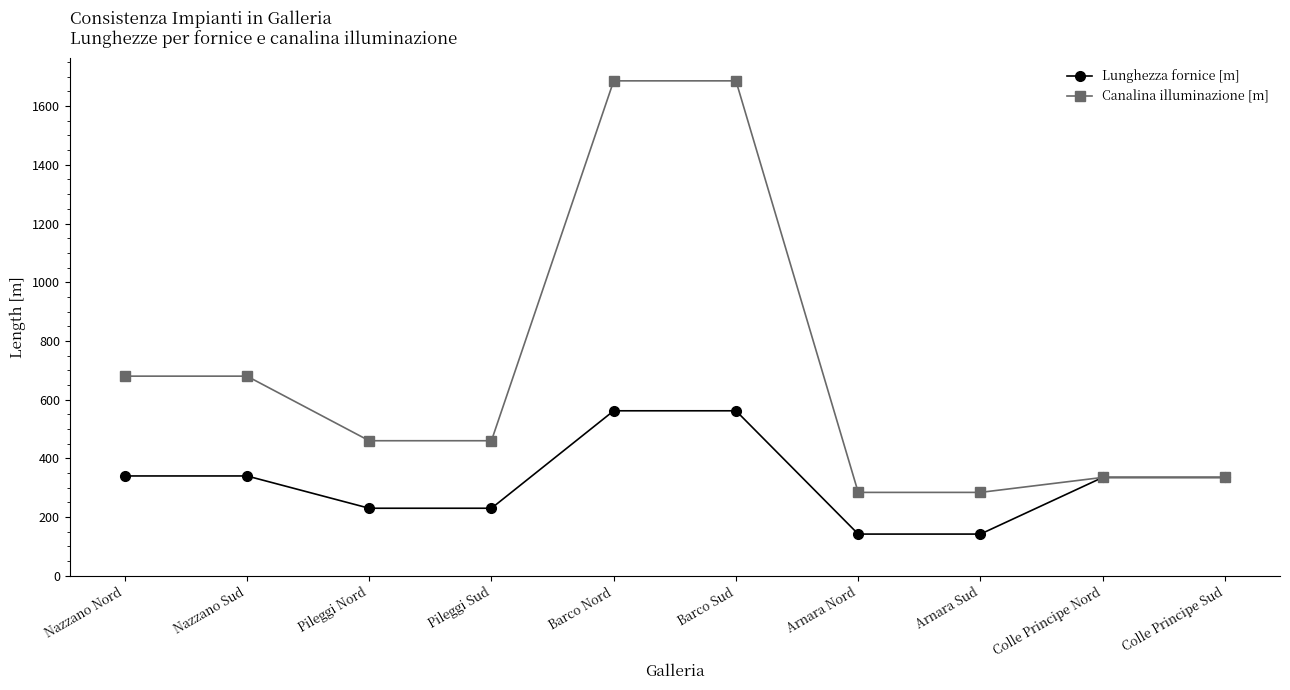

What is the sum of all Canalina illuminazione [m] values?

6890